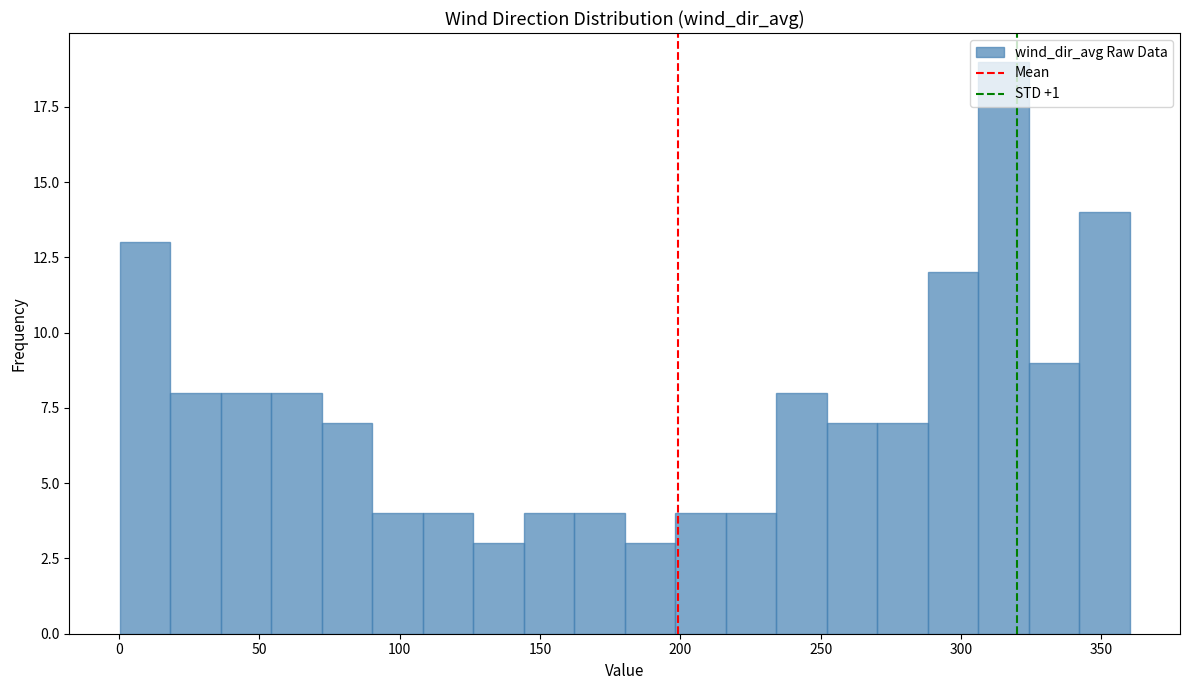

Read against the x-axis, roughly where is the centre of the tallest bar?

315